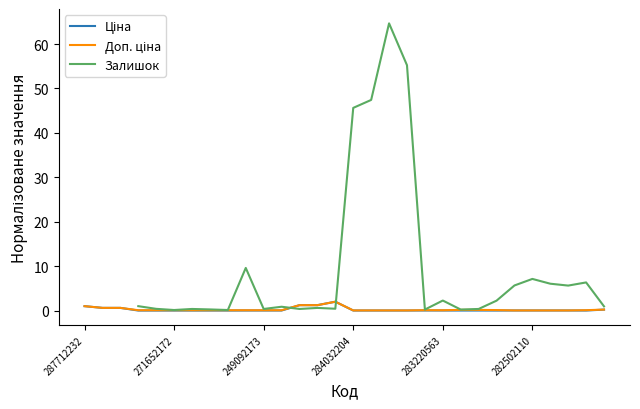

How many categories are shown in the chart?

30